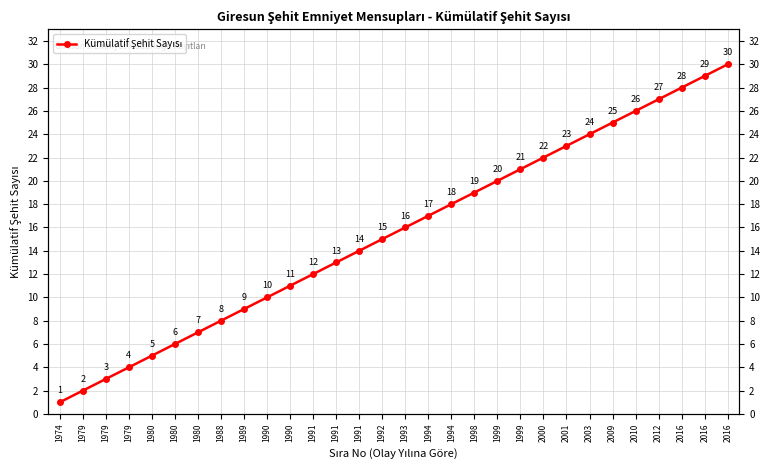

List the labels in order of value, largest first.

2016, 2016, 2016, 2012, 2010, 2009, 2003, 2001, 2000, 1999, 1999, 1998, 1994, 1994, 1993, 1992, 1991, 1991, 1991, 1990, 1990, 1989, 1988, 1980, 1980, 1980, 1979, 1979, 1979, 1974